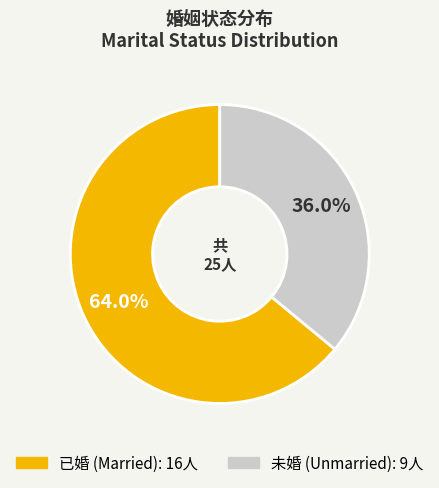

Is there a majority slice in this chart?

Yes